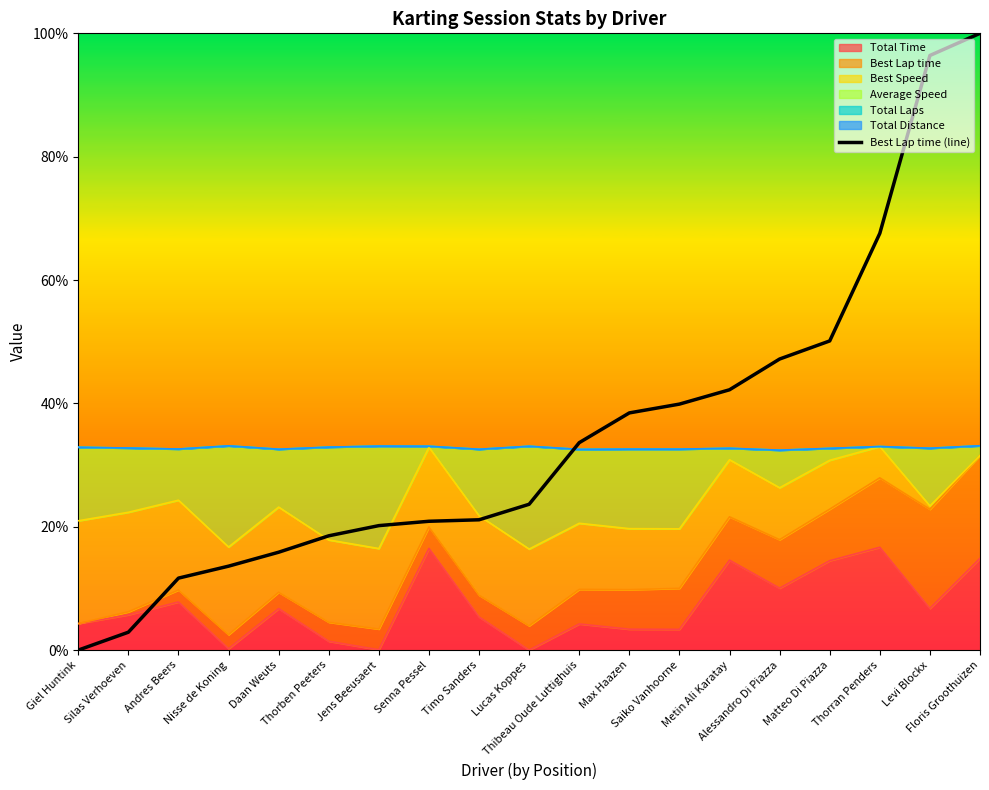

What is the value of the 4th point from the left?

13.6